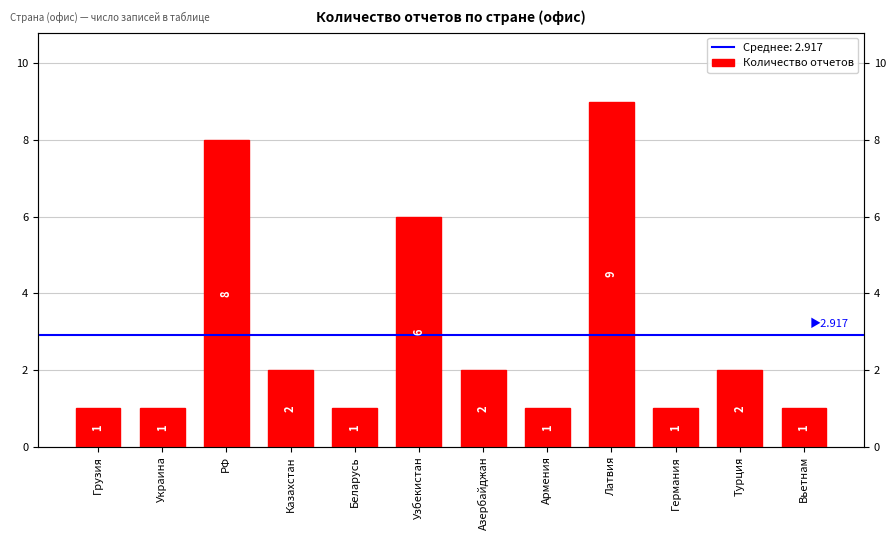

List the labels in order of value, largest first.

Латвия, РФ, Узбекистан, Казахстан, Азербайджан, Турция, Грузия, Украина, Беларусь, Армения, Германия, Вьетнам